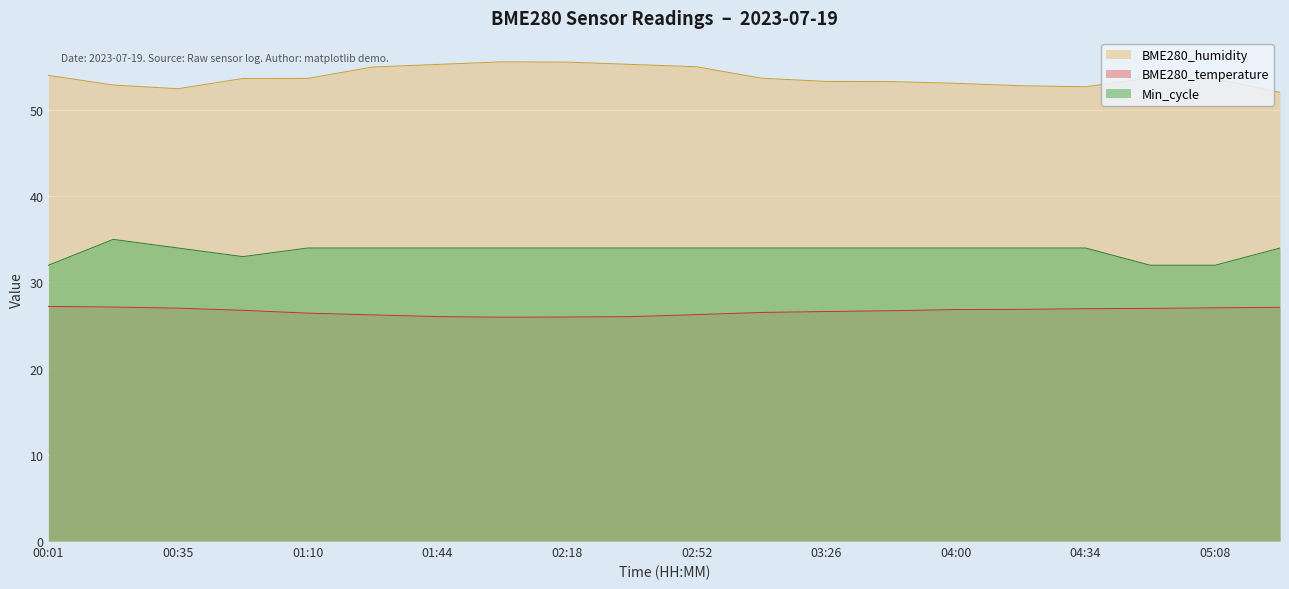

What is the total value across all series at 01:44?

115.3